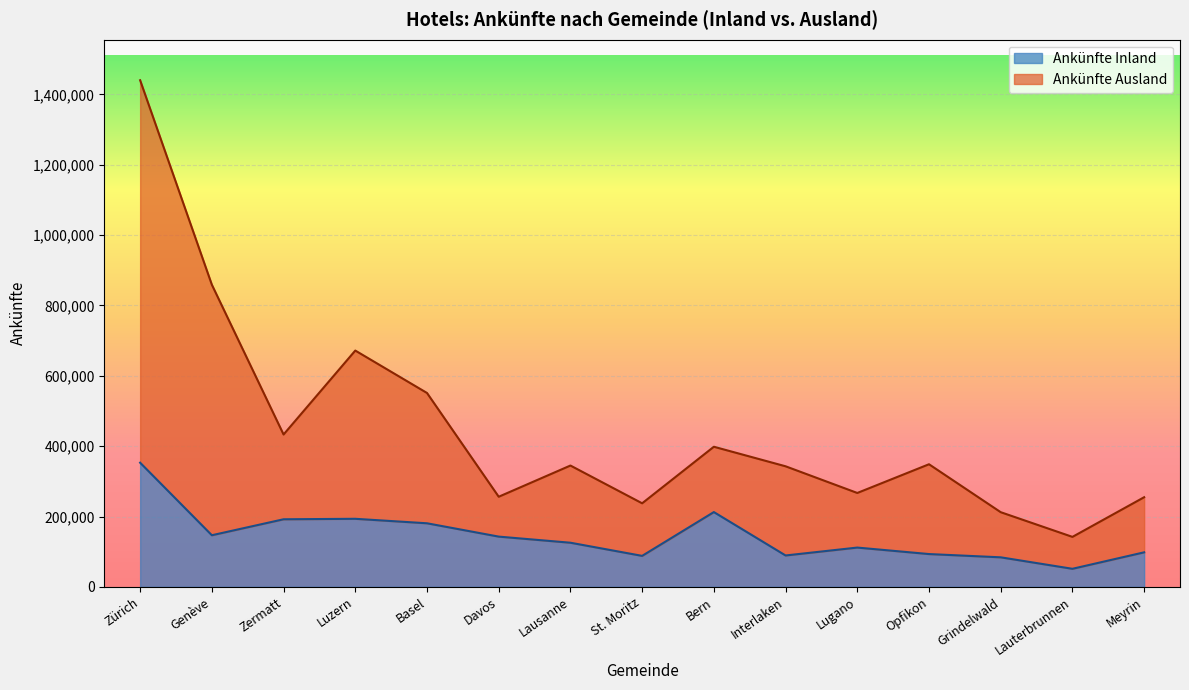

What is the difference between the maximum and minimum values in the Ankünfte Ausland series?

1297912